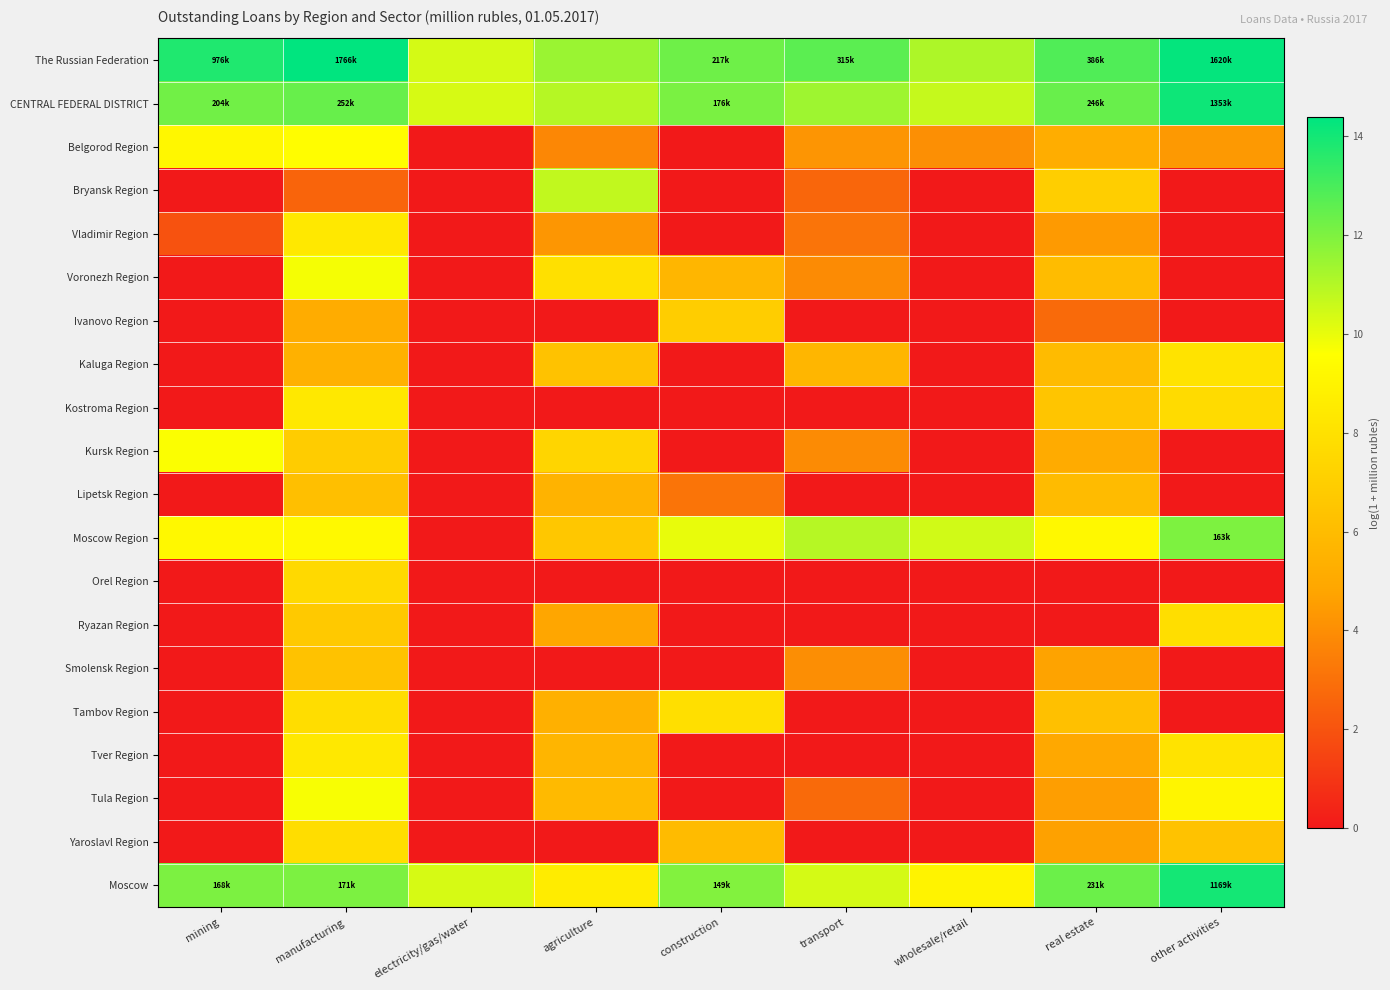

At which category is the sum across all series the highest?

manufacturing